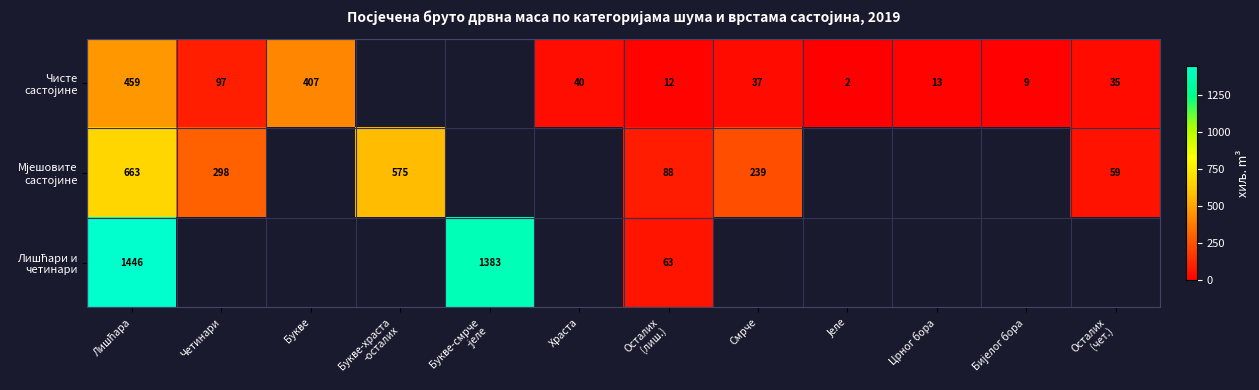

Which series changed the most between Букве and Јеле?

Чисте састојине